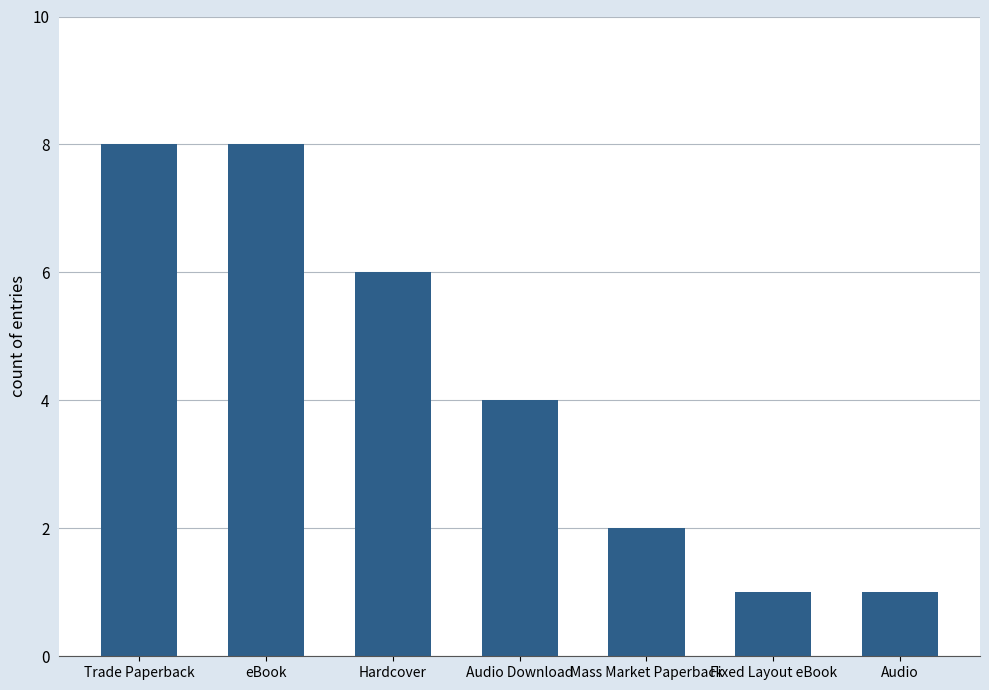

What is the average value?

4